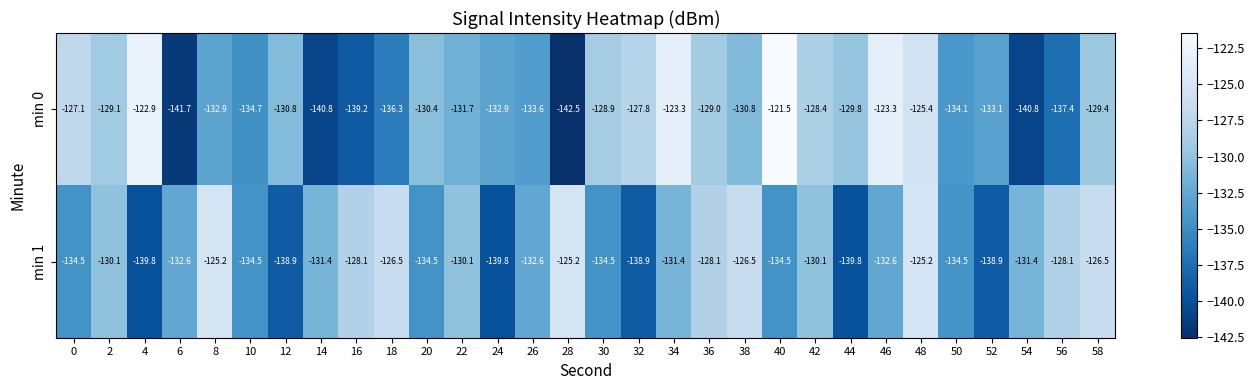

At which category does the chart reach its peak across all series?

40